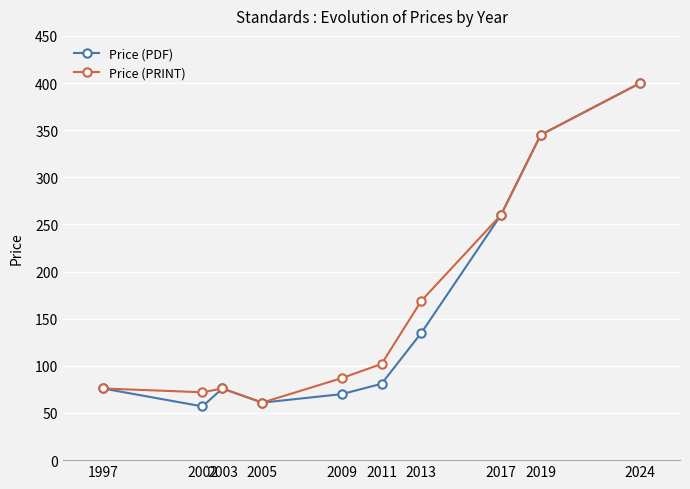

Does the chart display data point markers on the line(s)?

Yes